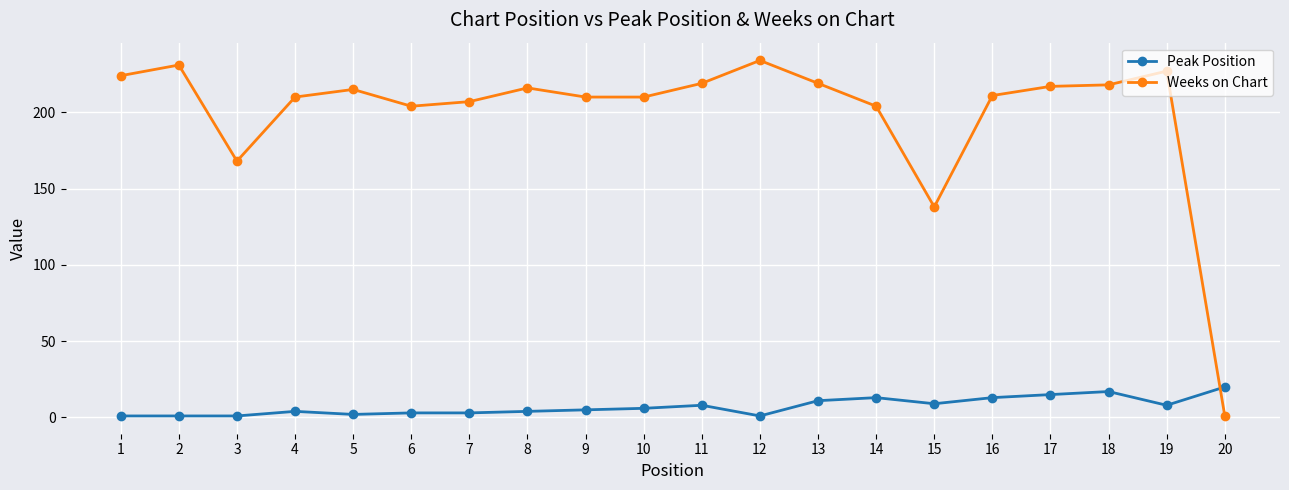

At 15, list the series in order from smallest to largest.

Peak Position, Weeks on Chart